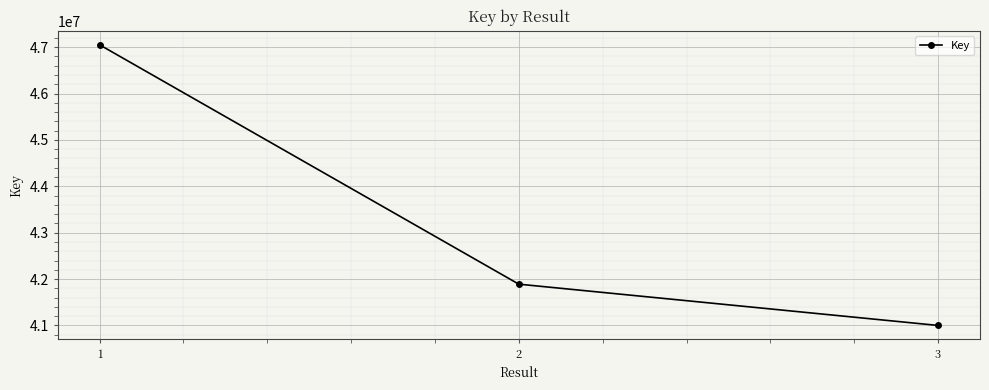

Rank the categories by value from lowest to highest.

3, 2, 1